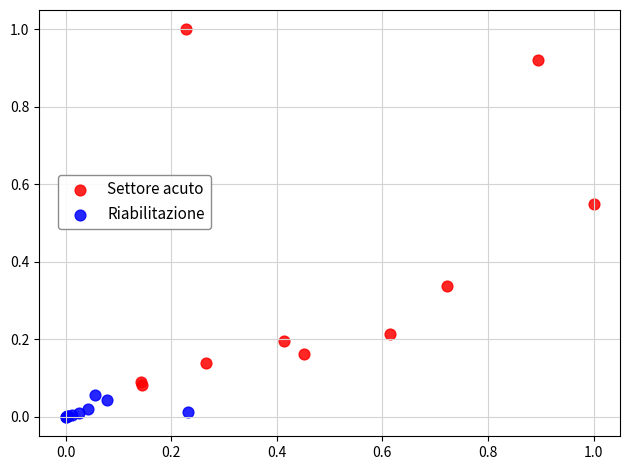

Which series contains the highest Y value?

Settore acuto